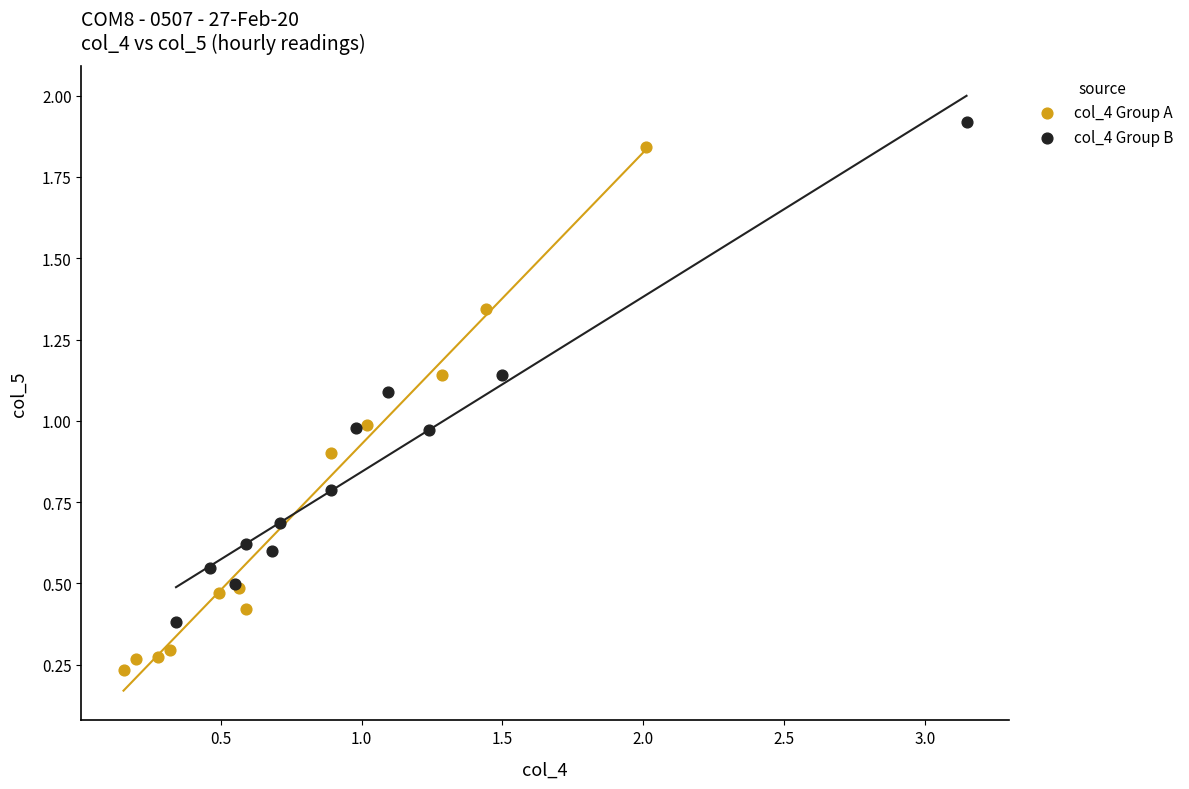

Which series contains the lowest Y value?

col_4 Group A